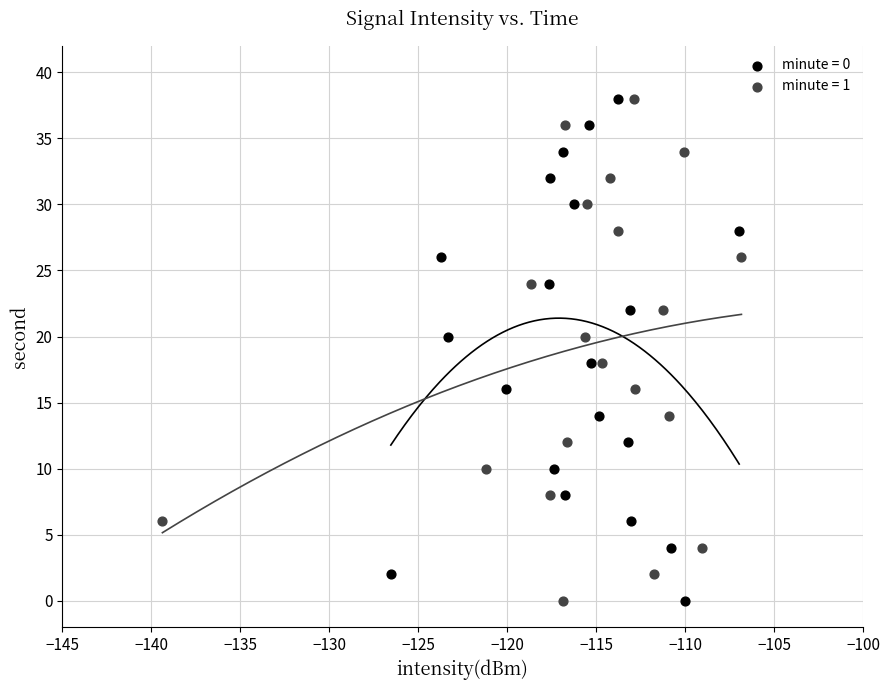

What are all the series names shown in the legend?

minute = 0, minute = 1